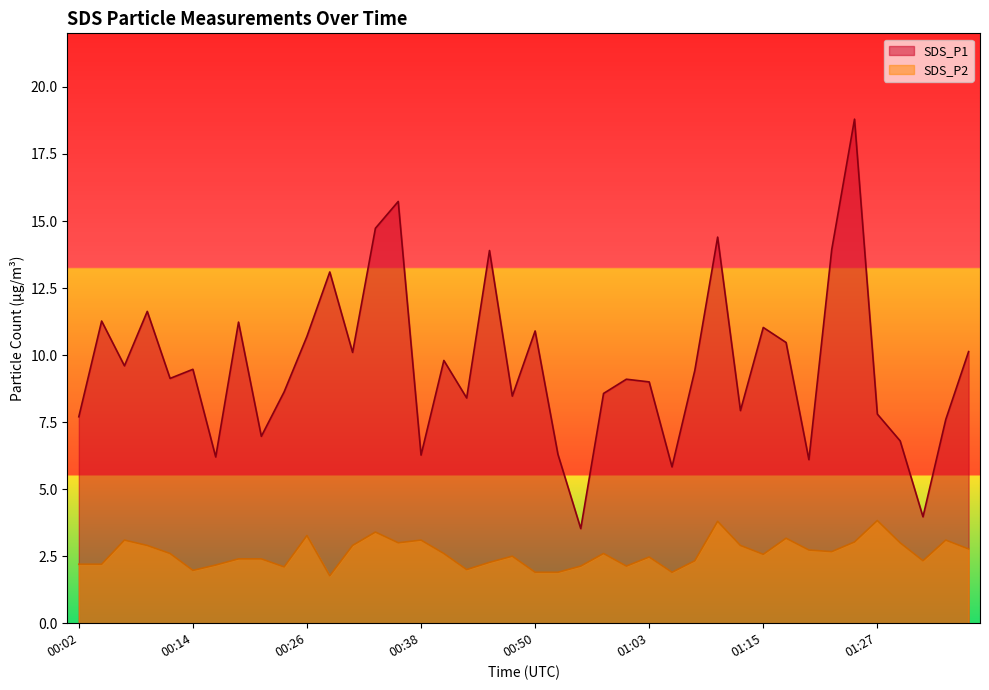

Which series has the largest total across all categories?

SDS_P1